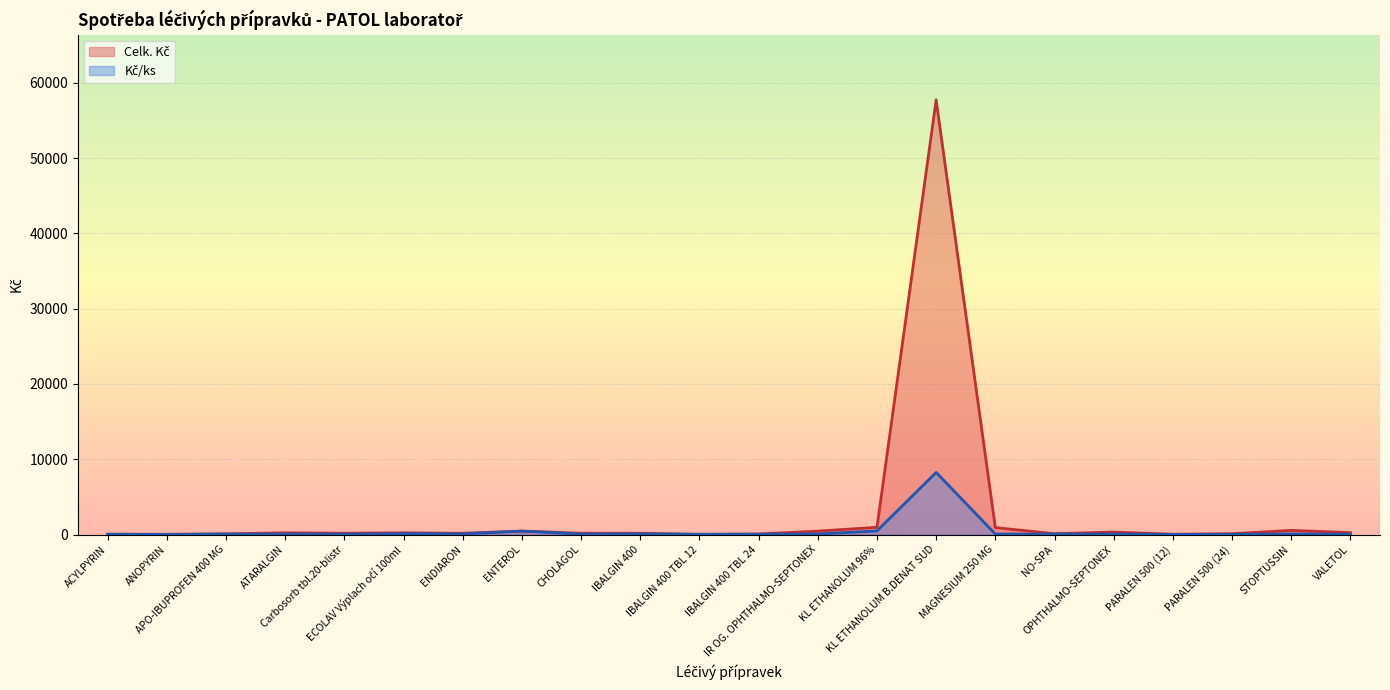

How many interior local valleys does the Kč/ks series have?

7